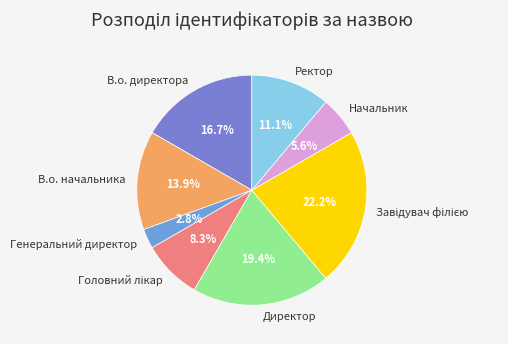

The В.о. начальника slice represents 14% of the pie. True or false?

True